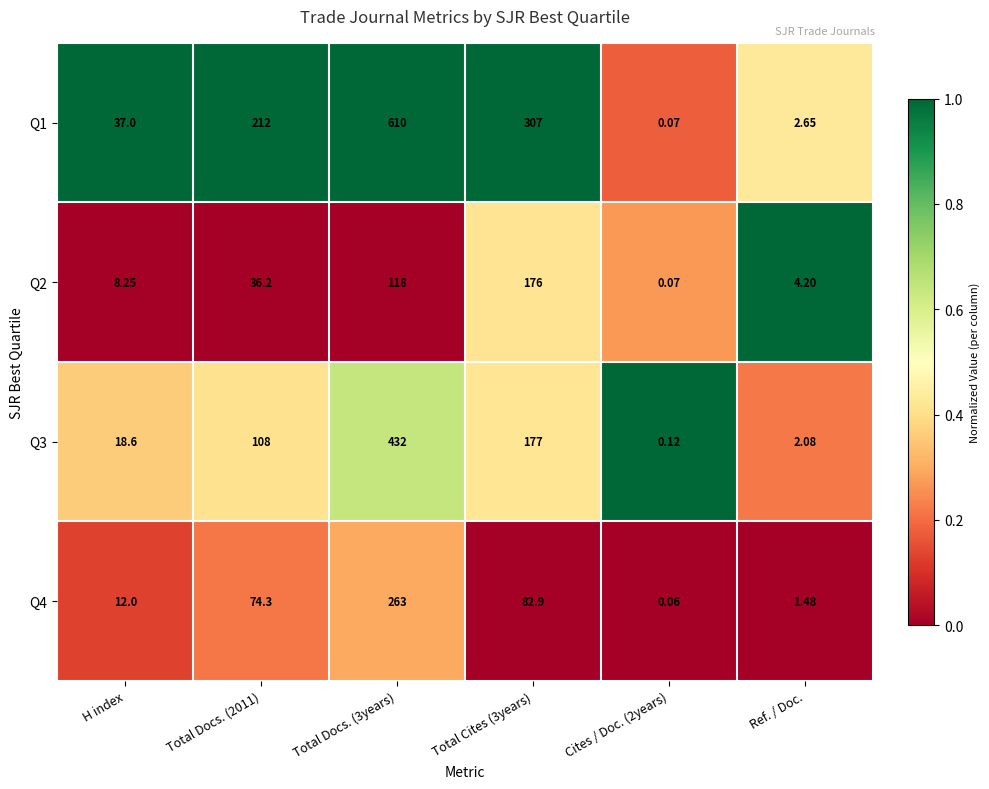

Is the value of Q3 at Cites / Doc. (2years) greater than the value of Q1 at Ref. / Doc.?

No